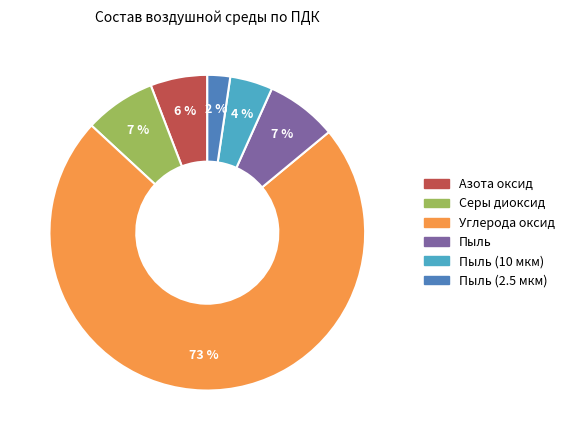

Does any single category account for the majority?

Yes